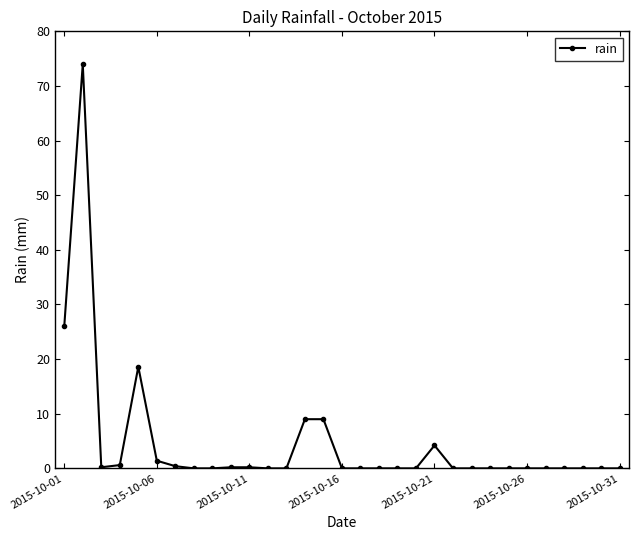

What is the average value?

4.6